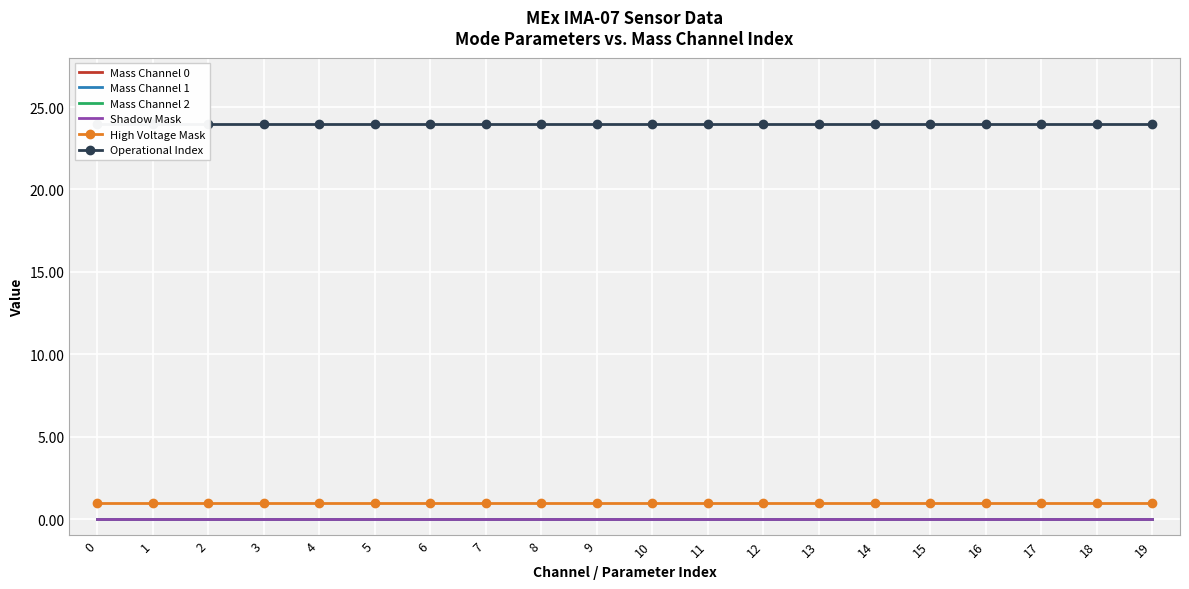

True or false: Mass Channel 0 and Shadow Mask intersect in this chart.

False